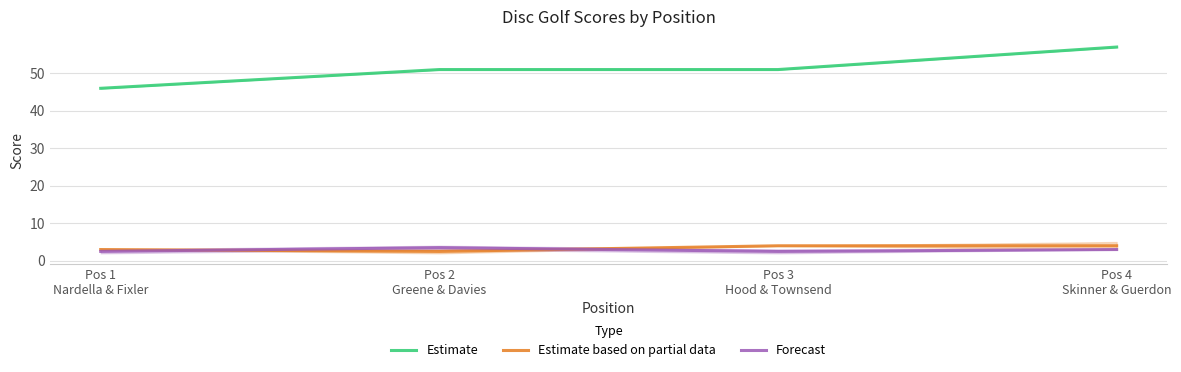

Which has a higher value, Pos 2
Greene & Davies or Pos 3
Hood & Townsend?

Pos 2
Greene & Davies